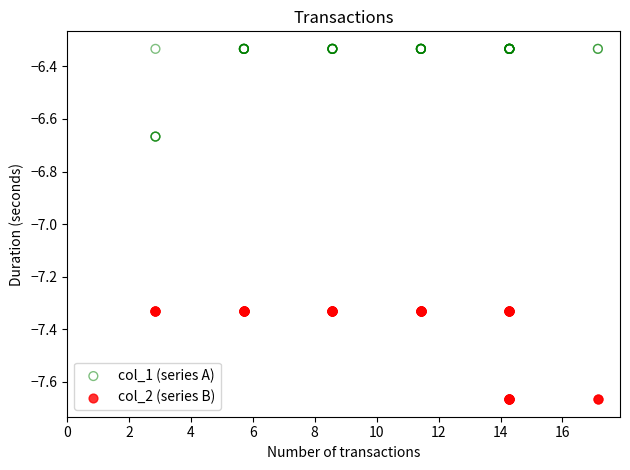

Which series contains the lowest Y value?

col_2 (series B)